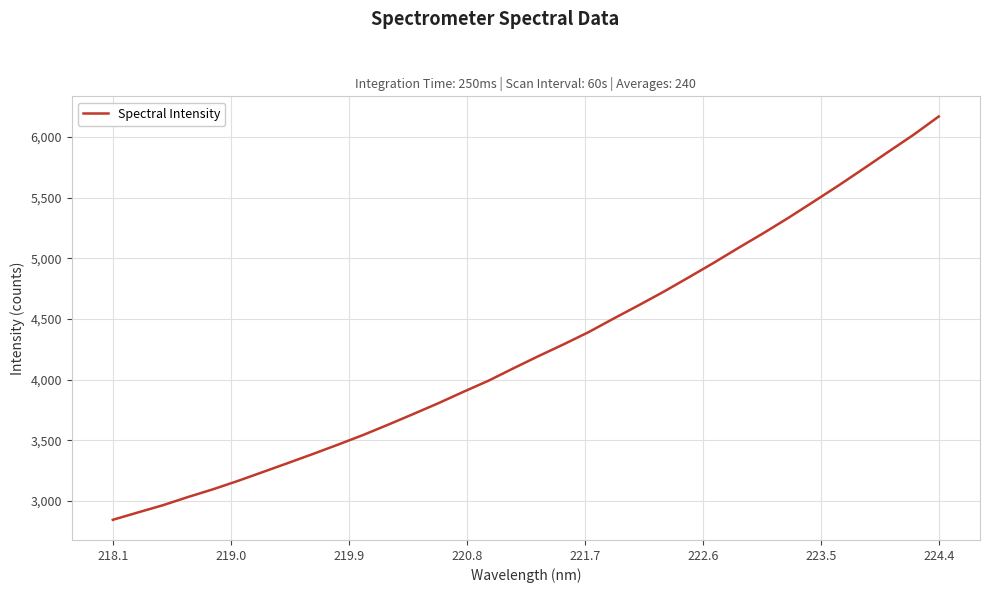

What is the minimum value shown in the chart?

2845.1